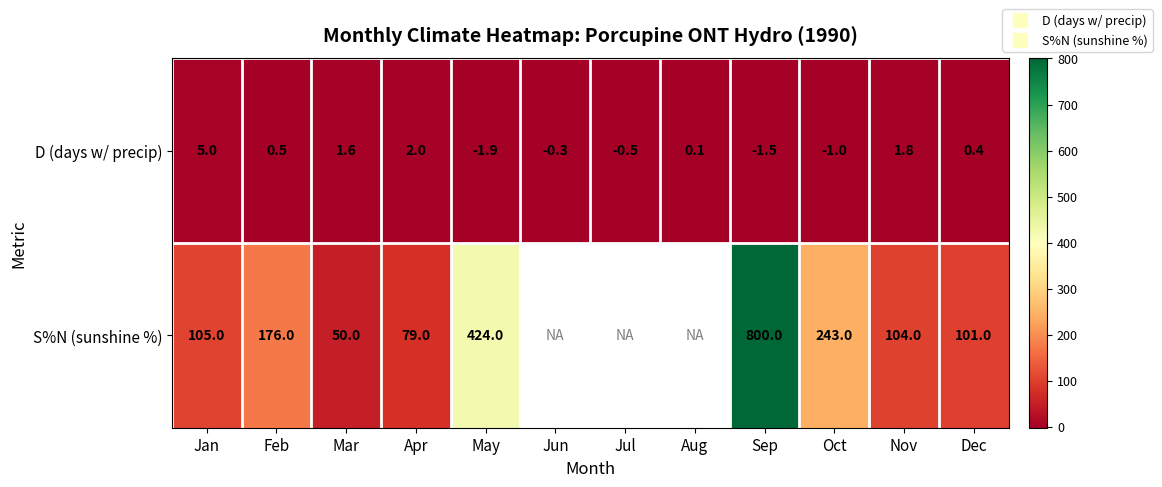

The value of S%N (sunshine %) at Dec is 22.8. True or false?

False